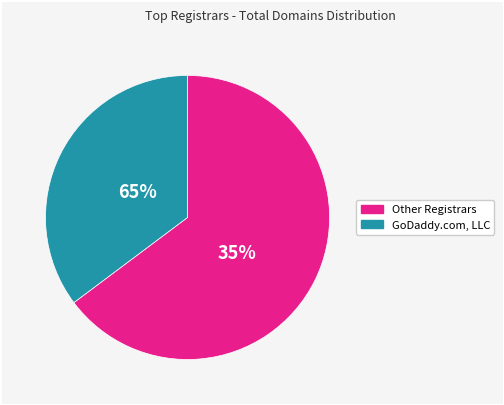

What percentage is the GoDaddy.com, LLC slice, to the nearest percent?

35%